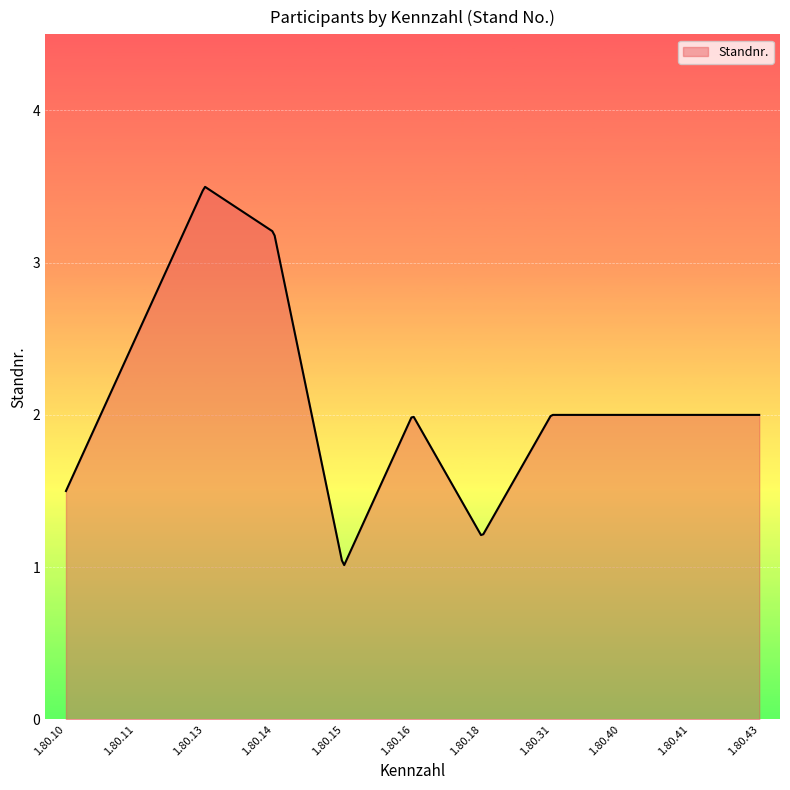

What is the greatest value displayed?

3.5